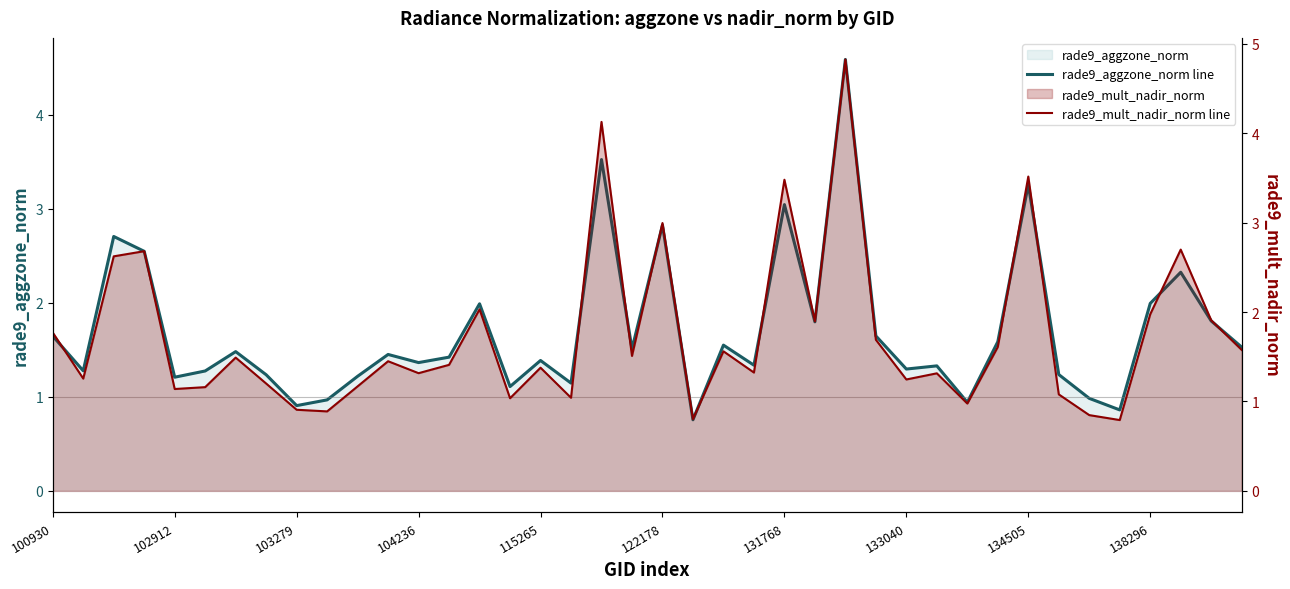

Which series has the largest total across all categories?

rade9_mult_nadir_norm line